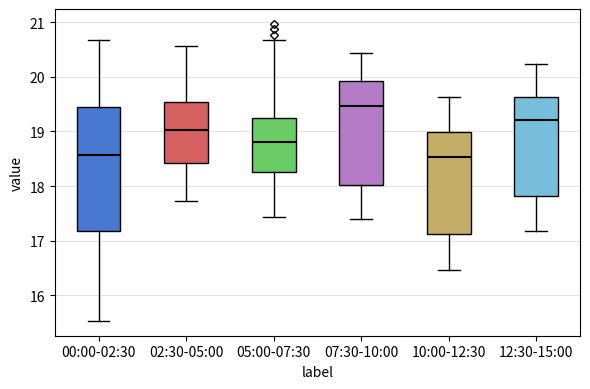

Which box is the tallest, from its lower edge to its upper edge?

00:00-02:30